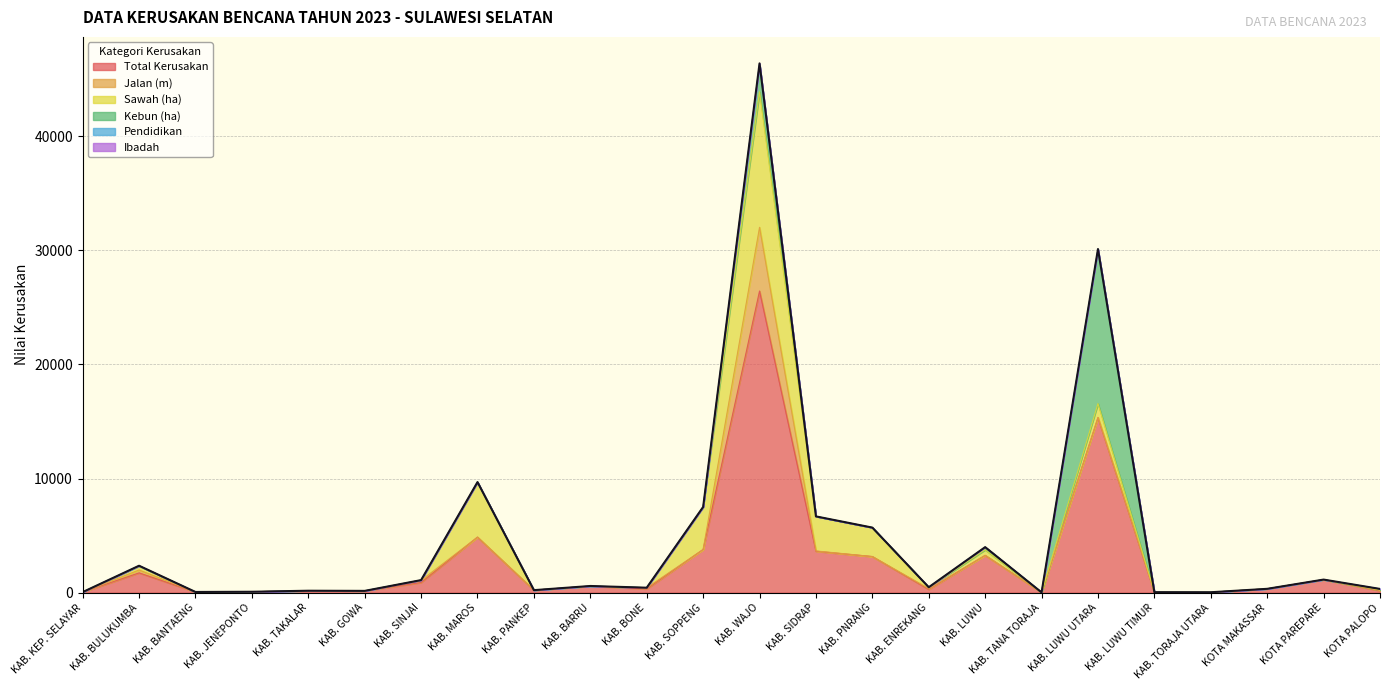

True or false: Kebun (ha) and Total Kerusakan cross at least once.

False